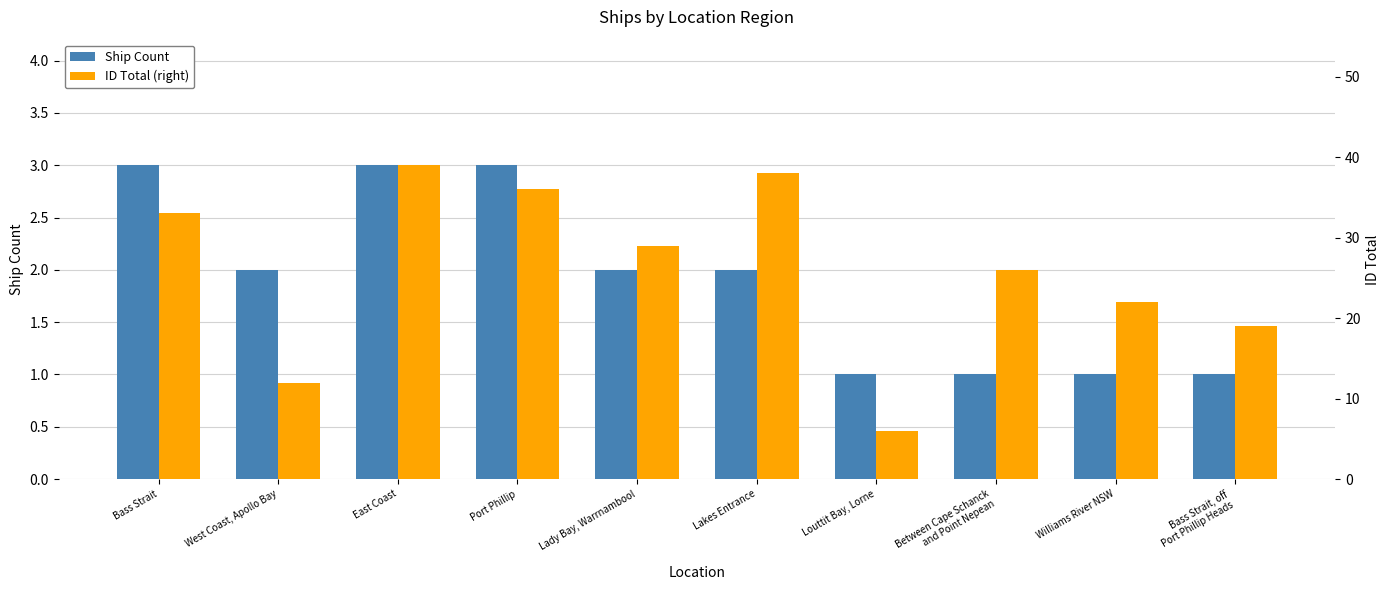

Which series has the largest range (max minus min)?

ID Total (right)